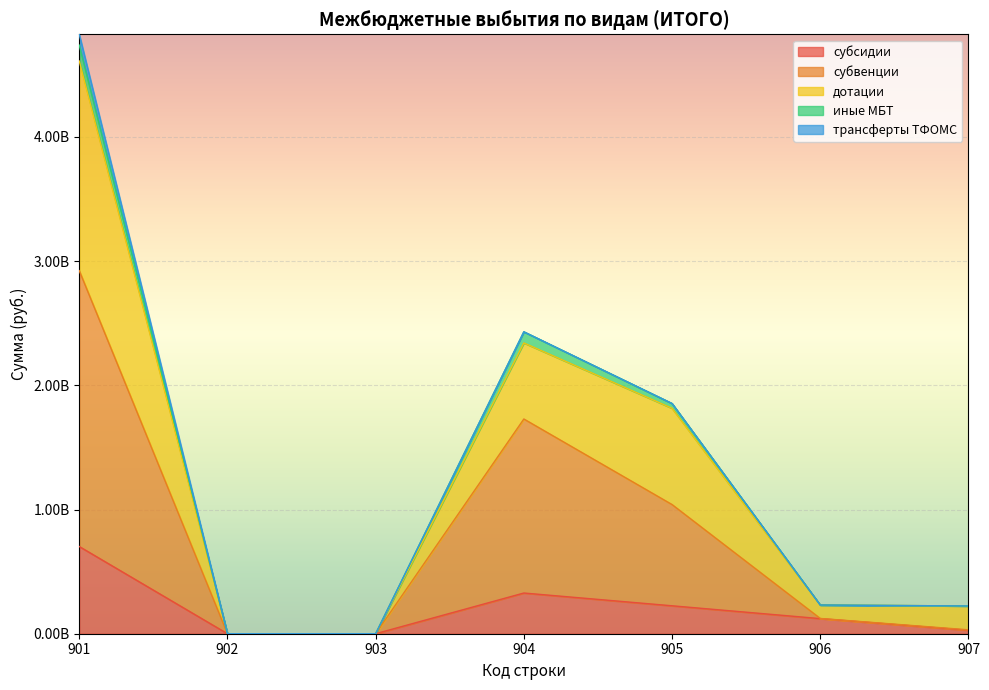

Read the субвенции value at 905.

1040057501.7